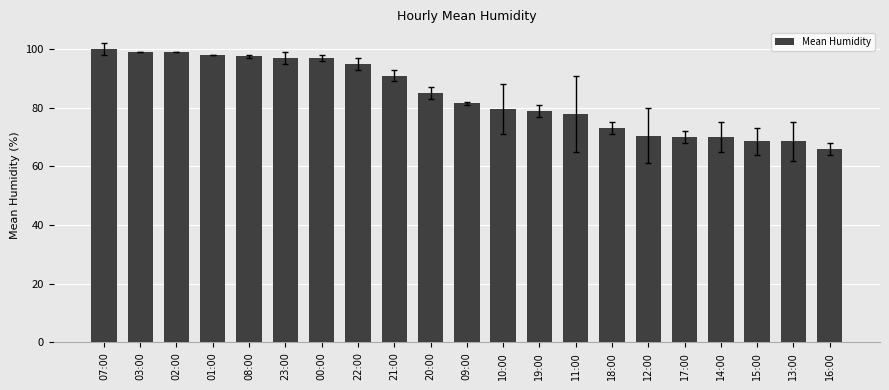

Which label corresponds to the largest value in the chart?

07:00